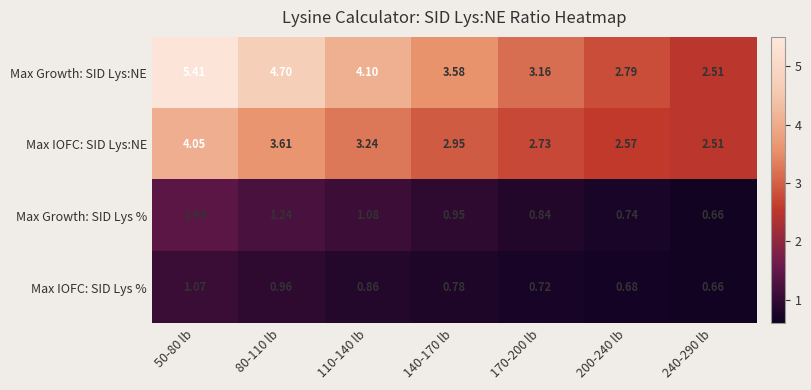

Between 50-80 lb and 80-110 lb, which series saw the biggest shift?

Max Growth: SID Lys:NE